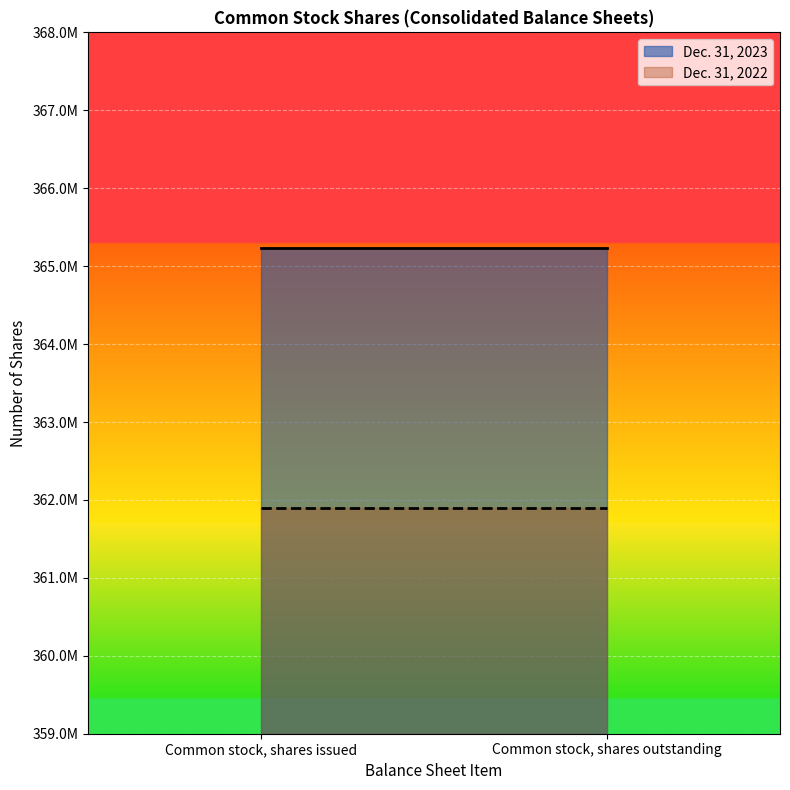

Which series has the largest total across all categories?

Dec. 31, 2023